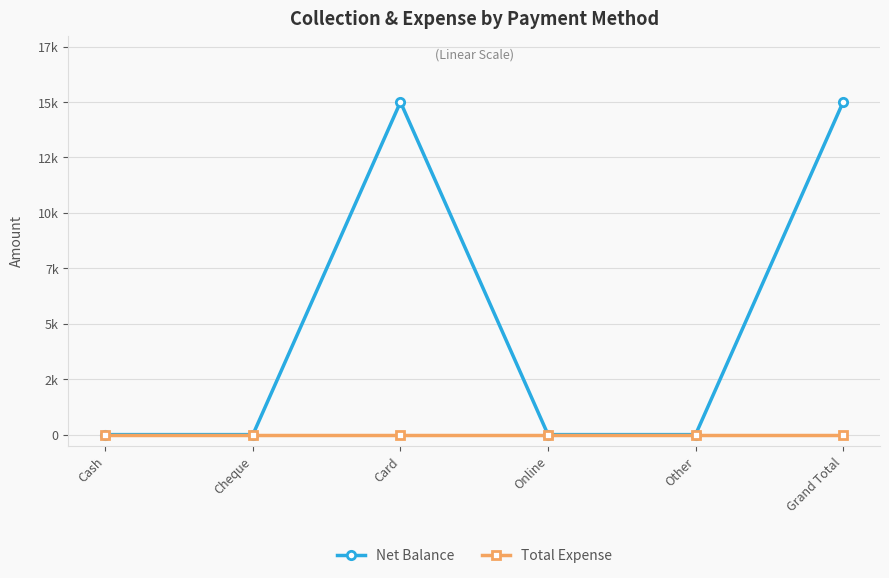

The value of Total Expense at Online is 0. True or false?

True